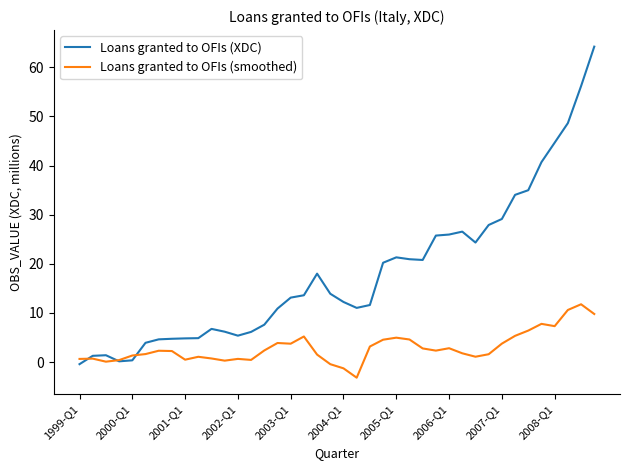

At how many categories does at least one series exceed 42?

4